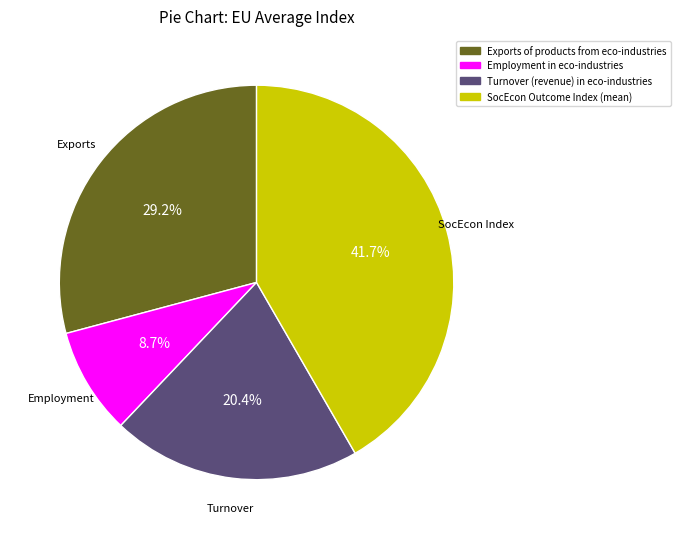

Is it true that Turnover (revenue) in eco-industries is 20% of the pie?

True